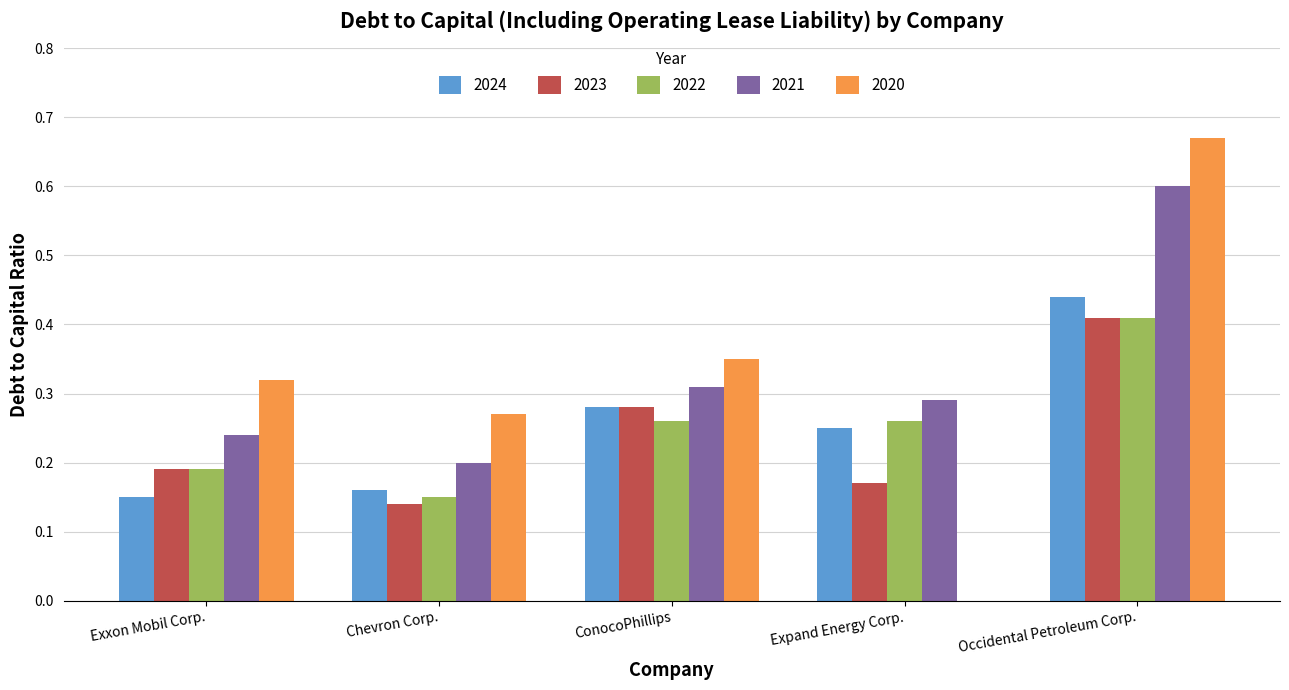

Which label corresponds to the largest value in the chart?

Occidental Petroleum Corp.